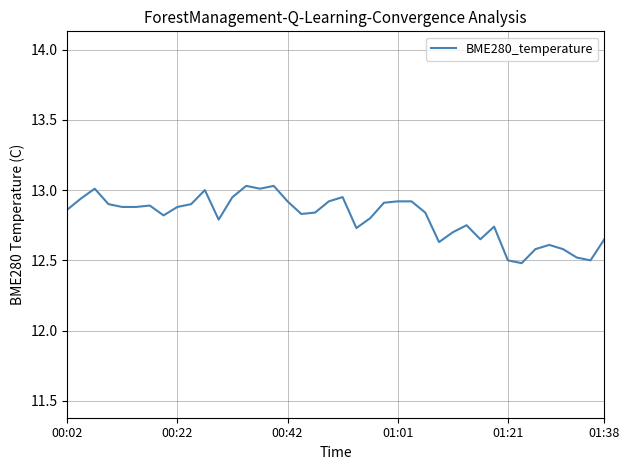

What is the smallest value displayed?

12.5